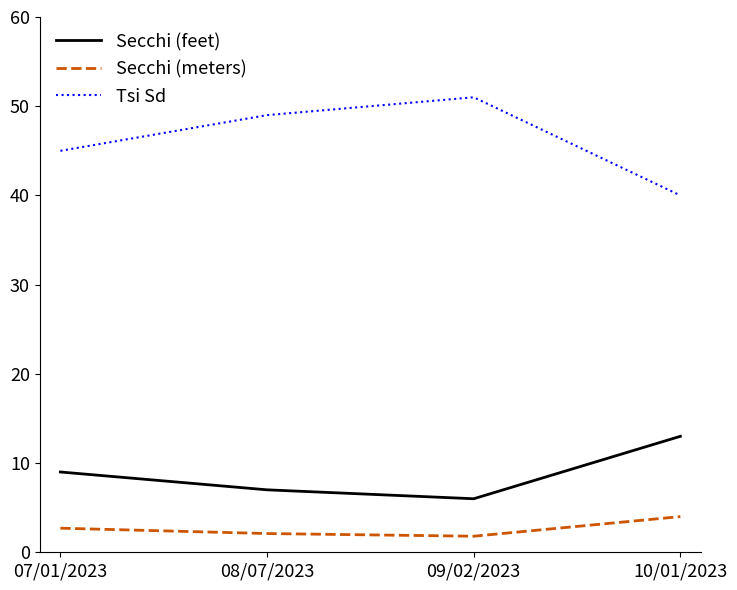

What is the greatest value displayed?

51.0